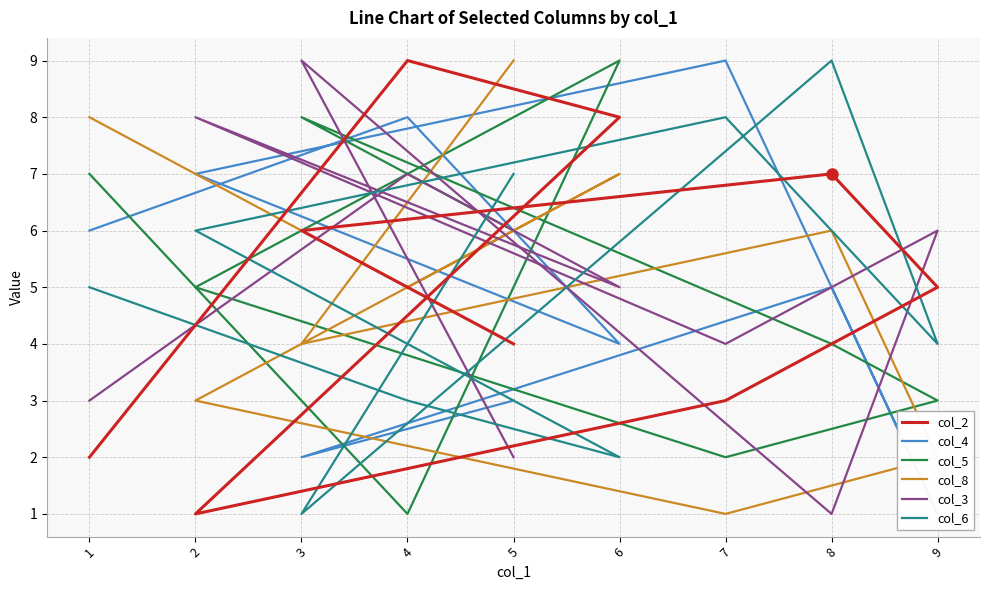

At which label does col_3 first exceed 5?

3